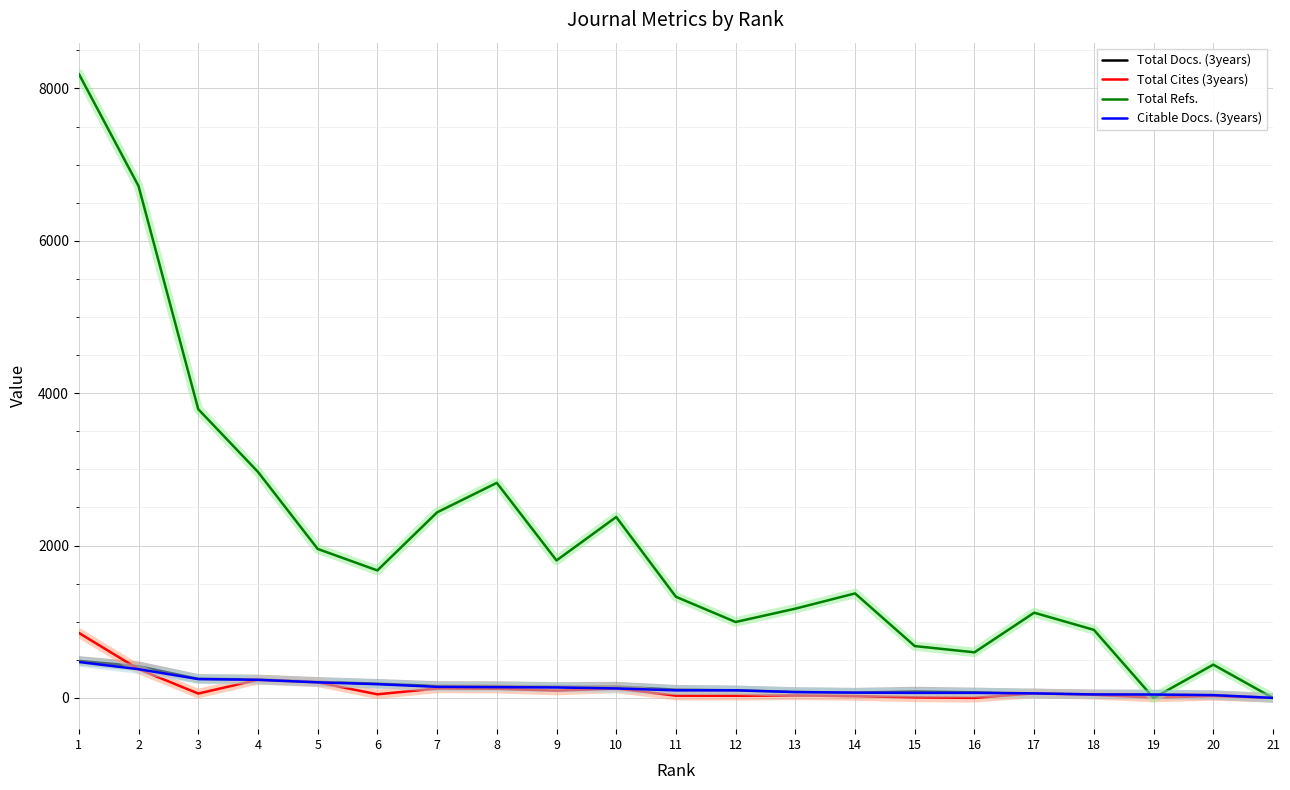

What is the greatest value displayed?

8191